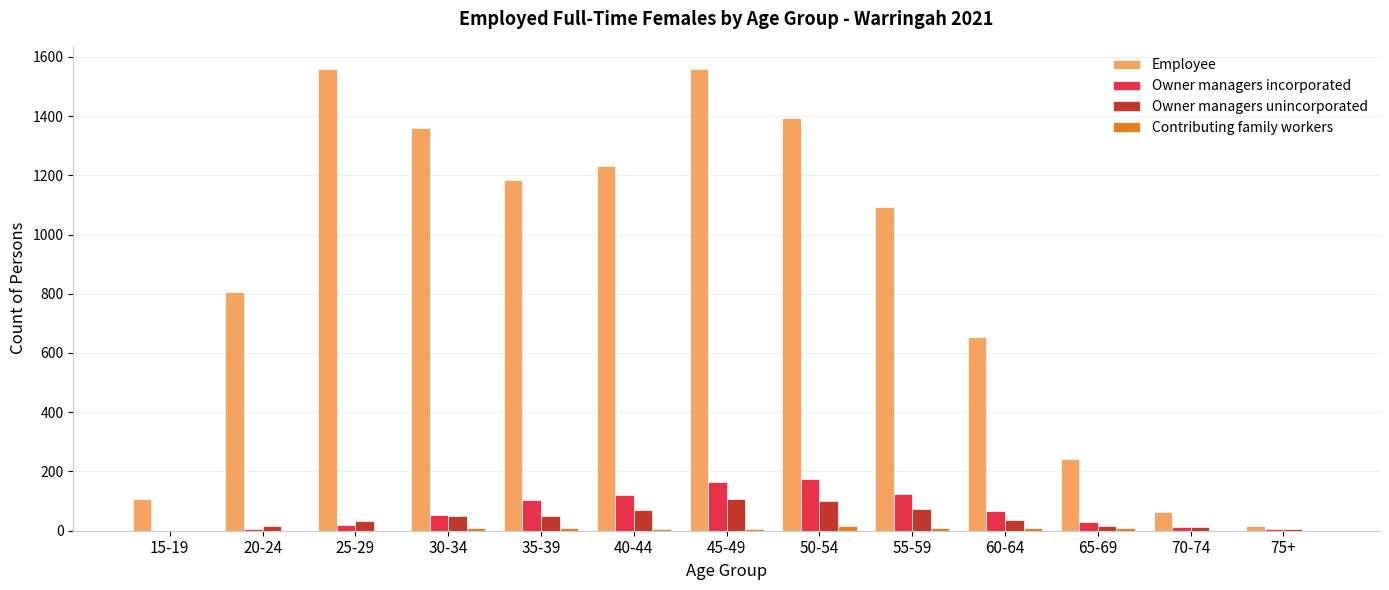

What is the sum of all Owner managers unincorporated values?

572